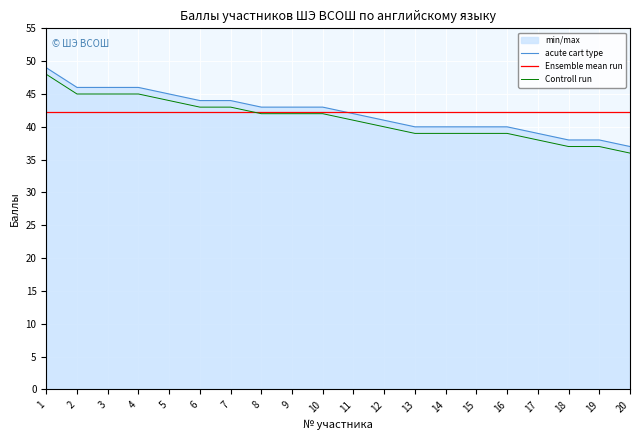

True or false: the data shows 10 at 17.

False